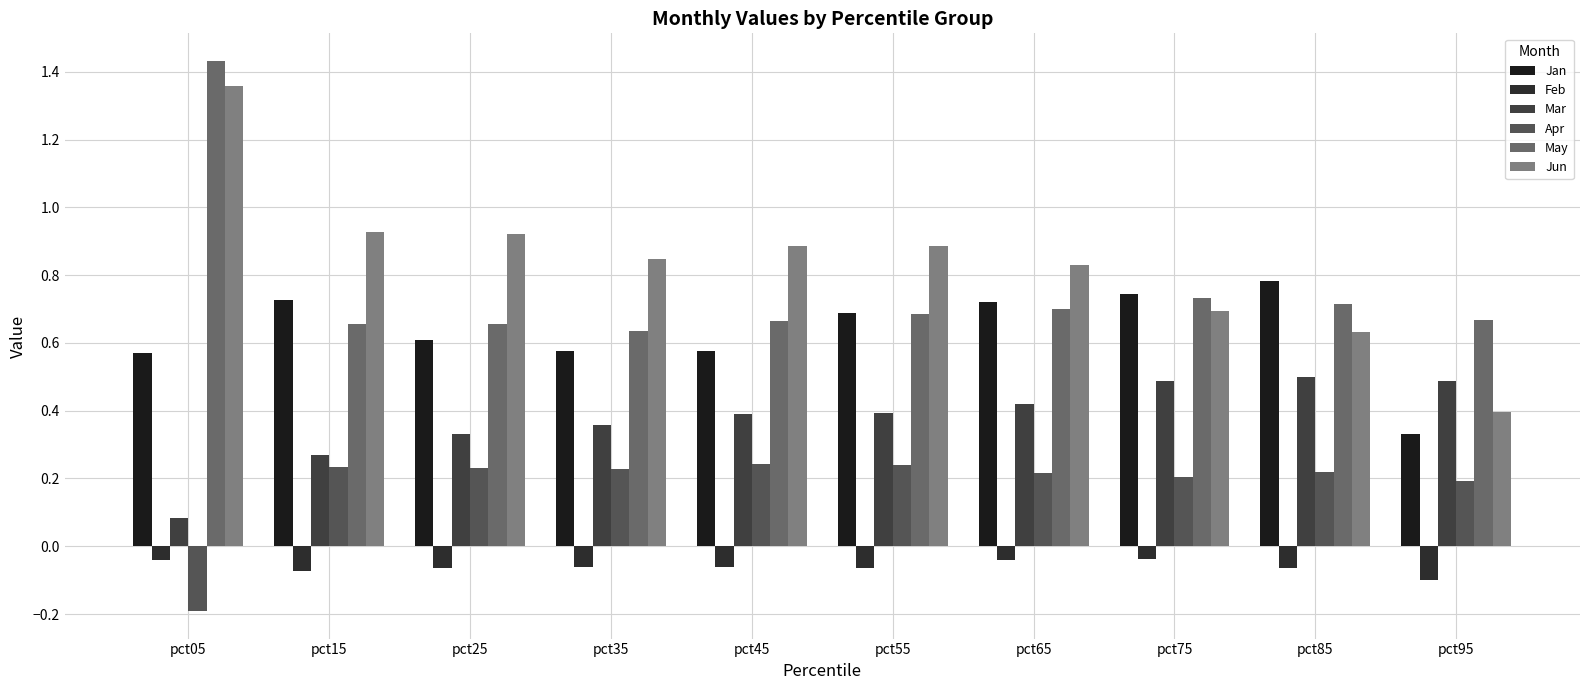

What is the average value of the Mar series?

0.4